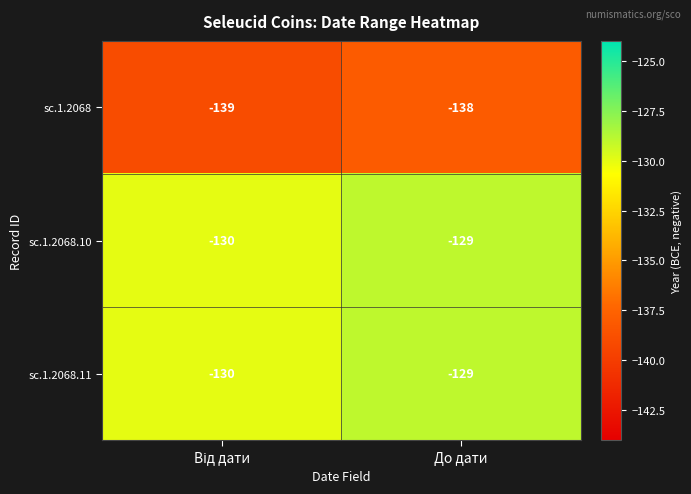

Reading left to right, extract all data points from this chart.

sc.1.2068: -139	-138
sc.1.2068.10: -130	-129
sc.1.2068.11: -130	-129